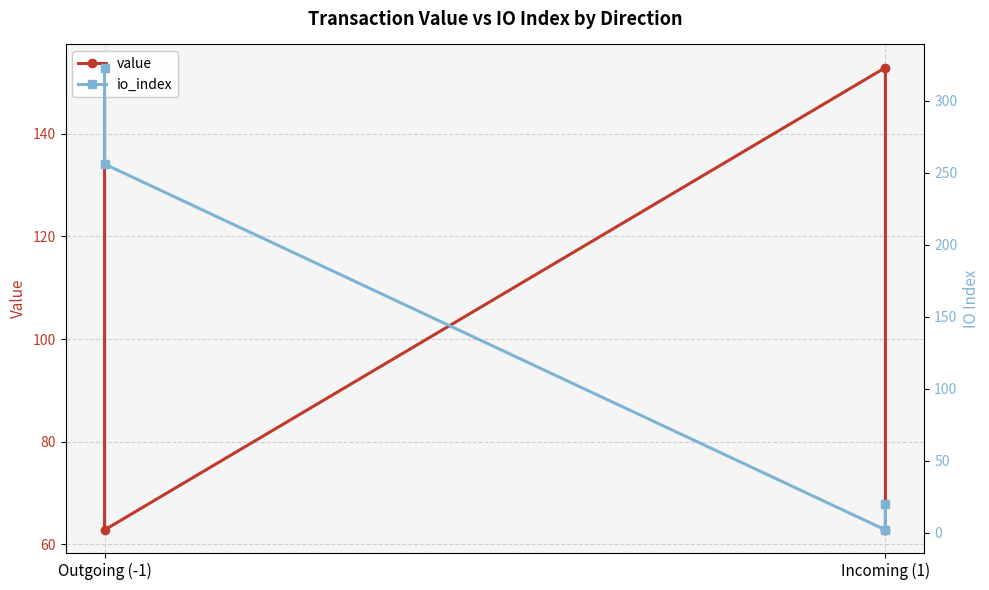

Rank the series by their maximum value, from lowest to highest.

value, io_index